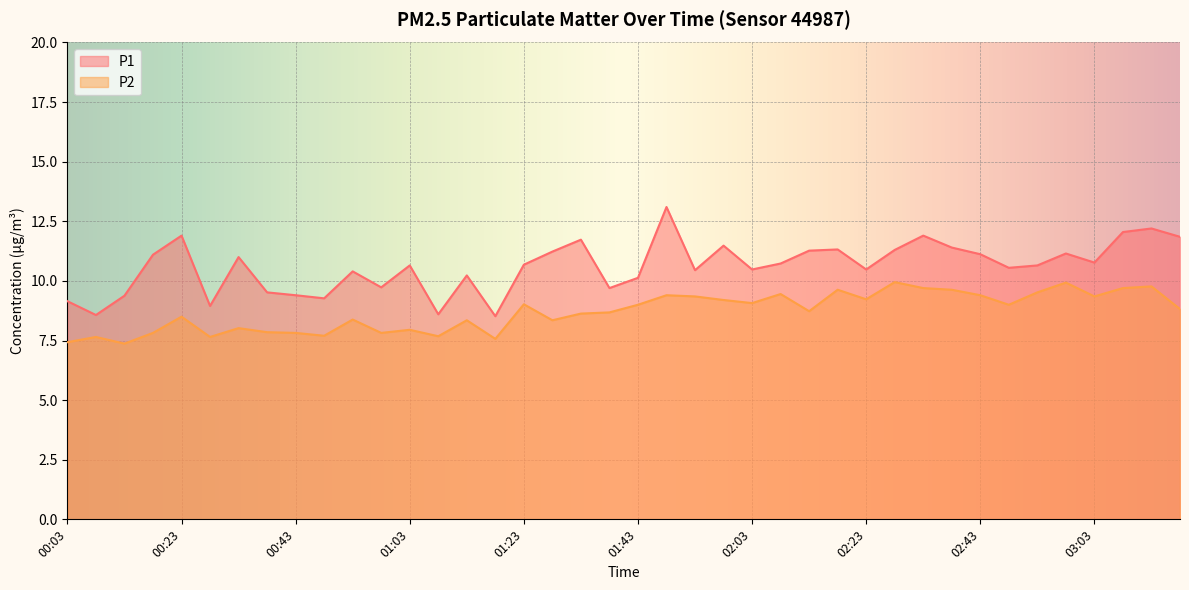

What is the maximum value shown in the chart?

13.1